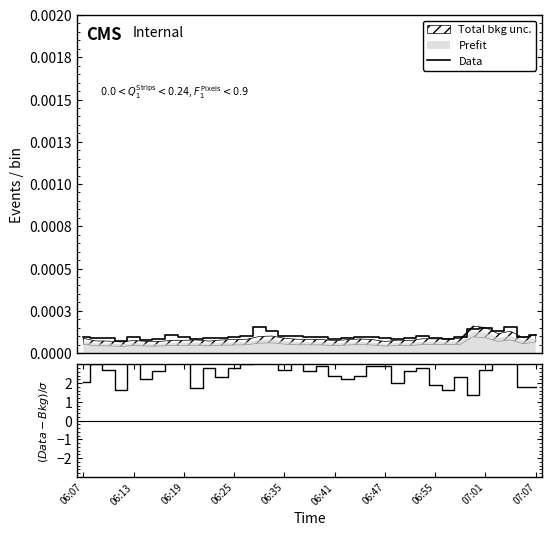

At how many categories does at least one series exceed 1?

37